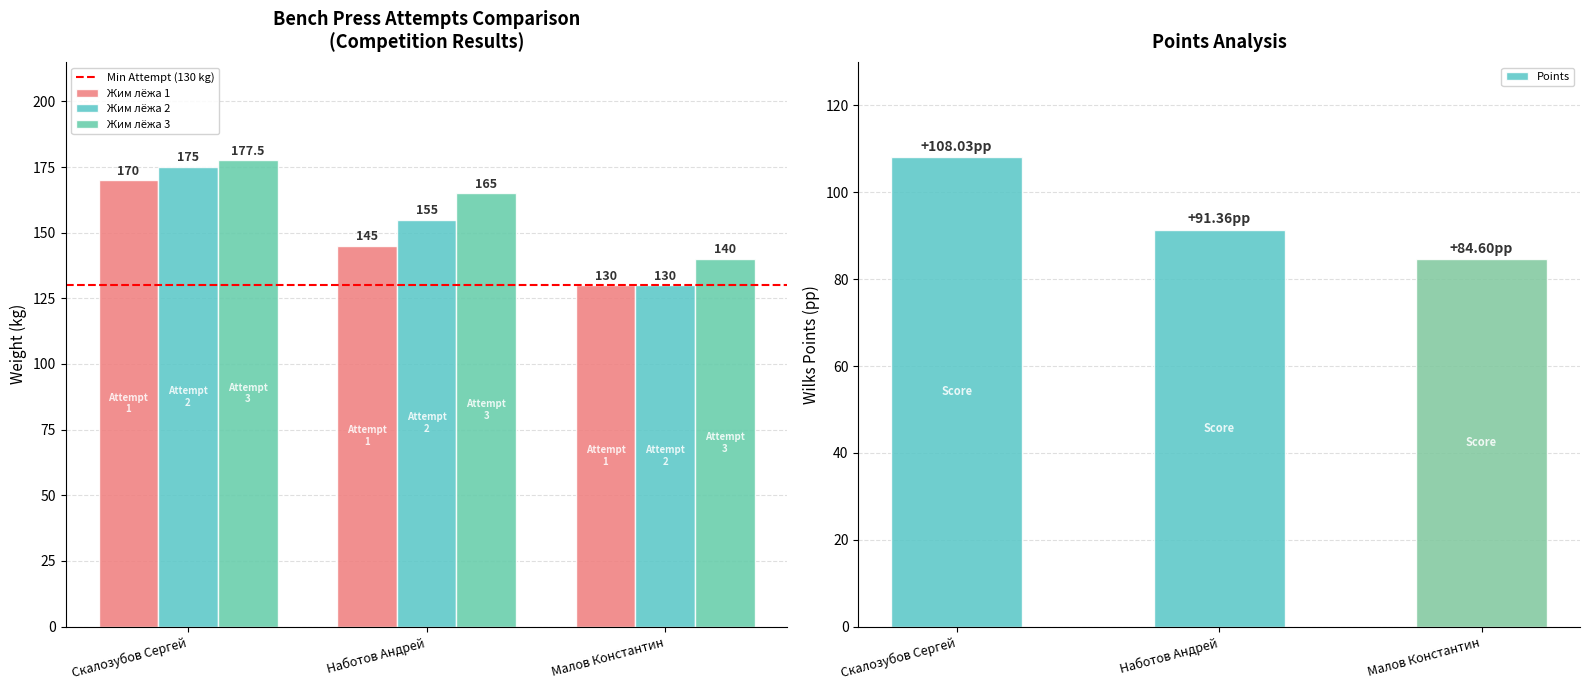

Reading right to left, transcribe all the data shown in this chart.

Жим лёжа 1: 130.0	145.0	170.0
Жим лёжа 2: 130.0	155.0	175.0
Жим лёжа 3: 140.0	165.0	177.5
points: 84.6	91.4	108.0